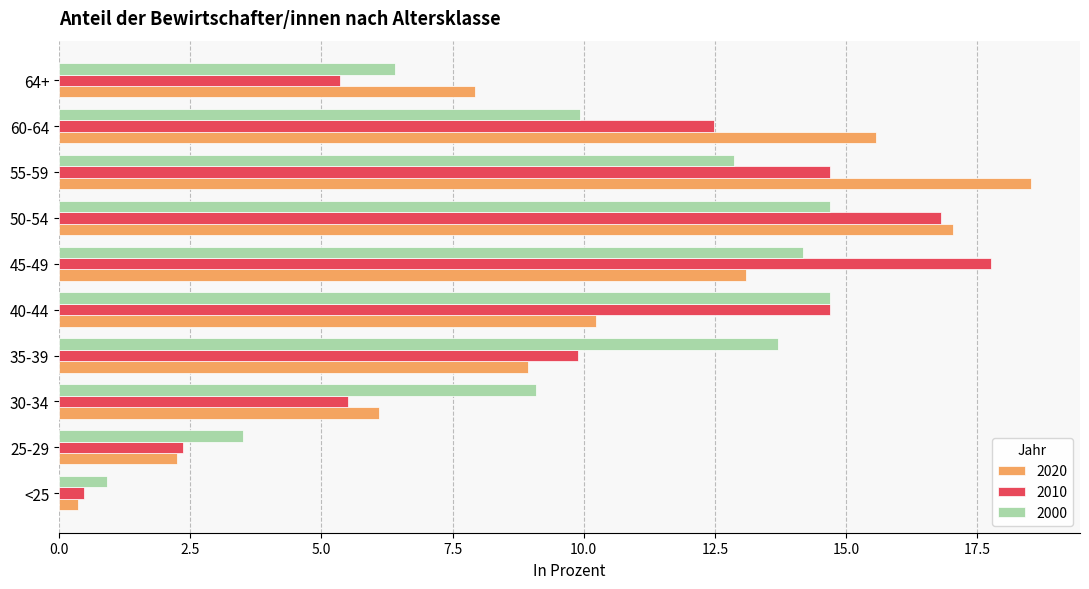

What is the maximum value for 2010?

17.8